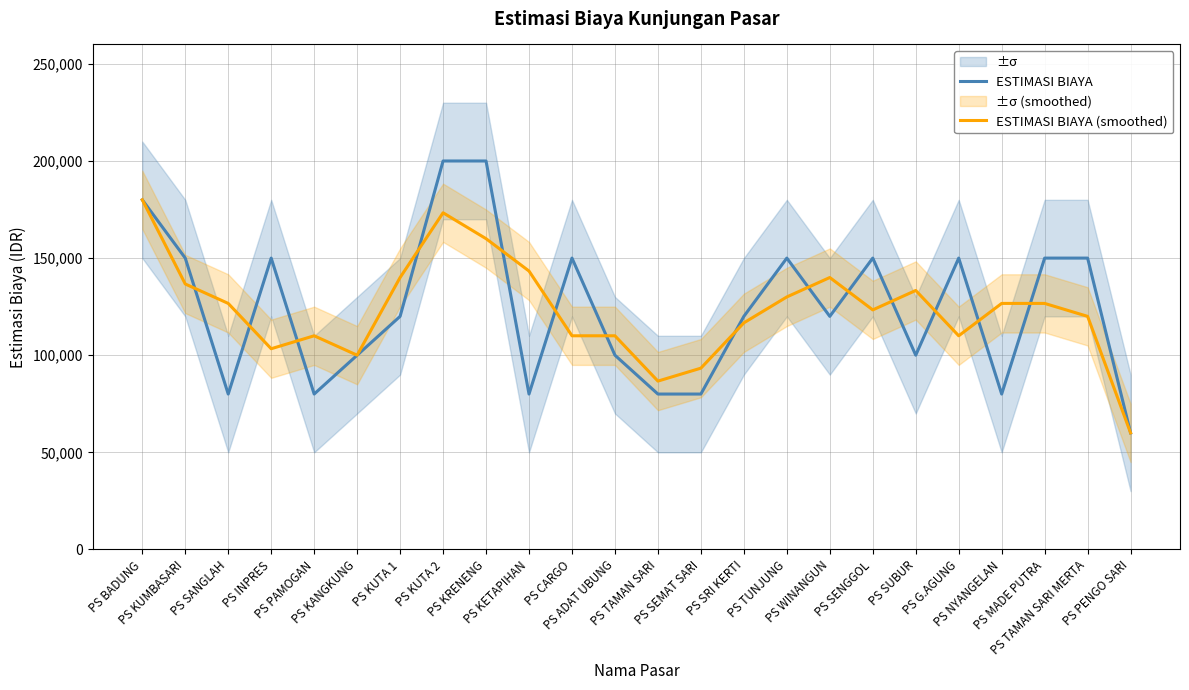

Reading left to right, transcribe all the data shown in this chart.

ESTIMASI BIAYA: PS BADUNG=180000.0	PS KUMBASARI=150000.0	PS SANGLAH=80000.0	PS INPRES=150000.0	PS PAMOGAN=80000.0	PS KANGKUNG=100000.0	PS KUTA 1=120000.0	PS KUTA 2=200000.0	PS KRENENG=200000.0	PS KETAPIHAN=80000.0	PS CARGO=150000.0	PS ADAT UBUNG=100000.0	PS TAMAN SARI=80000.0	PS SEMAT SARI=80000.0	PS SRI KERTI=120000.0	PS TUNJUNG=150000.0	PS WINANGUN=120000.0	PS SENGGOL=150000.0	PS SUBUR=100000.0	PS G.AGUNG=150000.0	PS NYANGELAN=80000.0	PS MADE PUTRA=150000.0	PS TAMAN SARI MERTA=150000.0	PS PENGO SARI=60000.0
ESTIMASI BIAYA (smoothed): PS BADUNG=180000.0	PS KUMBASARI=136666.7	PS SANGLAH=126666.7	PS INPRES=103333.3	PS PAMOGAN=110000.0	PS KANGKUNG=100000.0	PS KUTA 1=140000.0	PS KUTA 2=173333.3	PS KRENENG=160000.0	PS KETAPIHAN=143333.3	PS CARGO=110000.0	PS ADAT UBUNG=110000.0	PS TAMAN SARI=86666.7	PS SEMAT SARI=93333.3	PS SRI KERTI=116666.7	PS TUNJUNG=130000.0	PS WINANGUN=140000.0	PS SENGGOL=123333.3	PS SUBUR=133333.3	PS G.AGUNG=110000.0	PS NYANGELAN=126666.7	PS MADE PUTRA=126666.7	PS TAMAN SARI MERTA=120000.0	PS PENGO SARI=60000.0